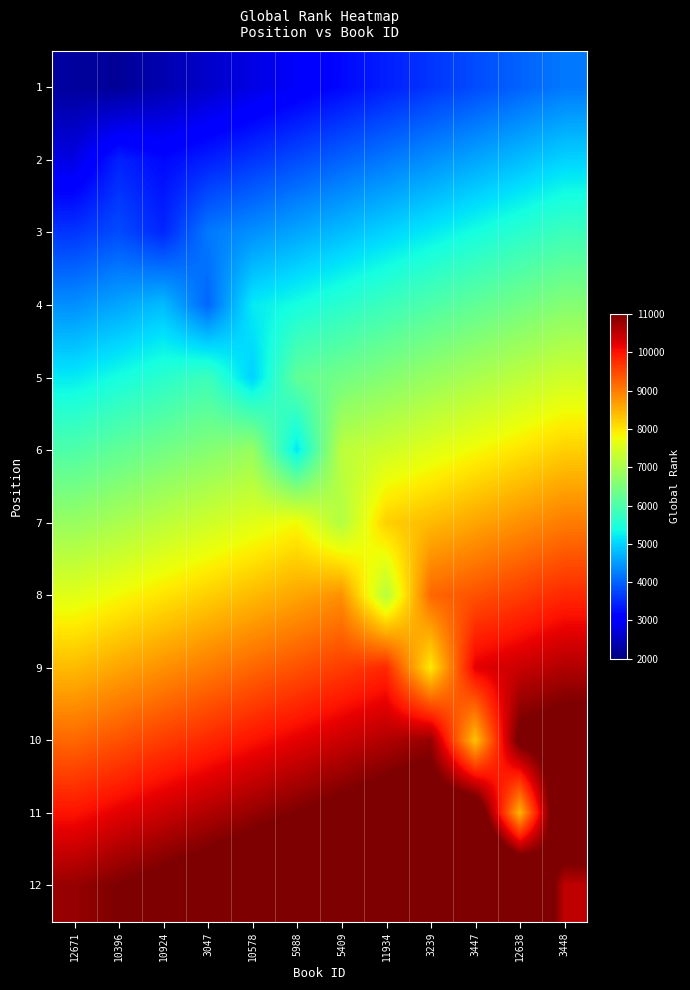

At which category does the chart reach its peak across all series?

12638